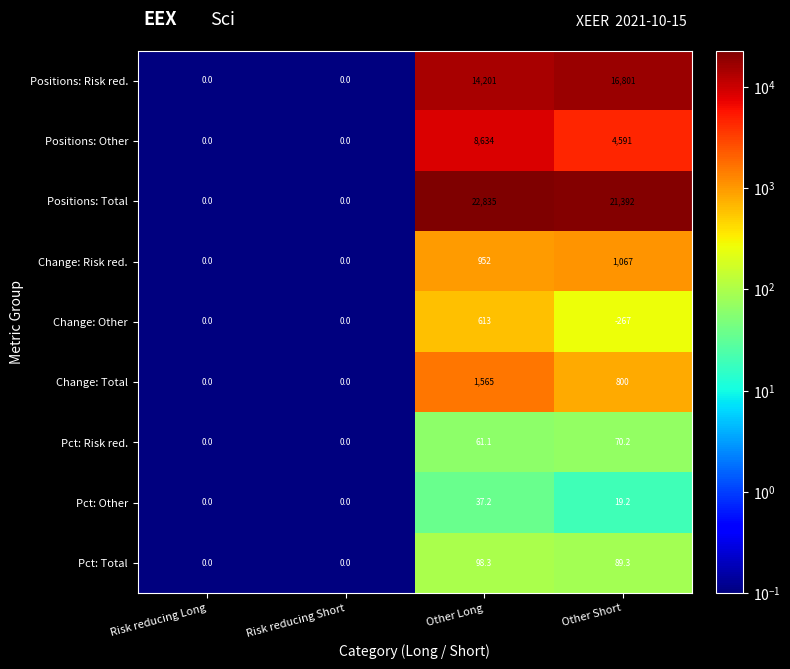

What is the total value across all series at Other Long?

48996.6